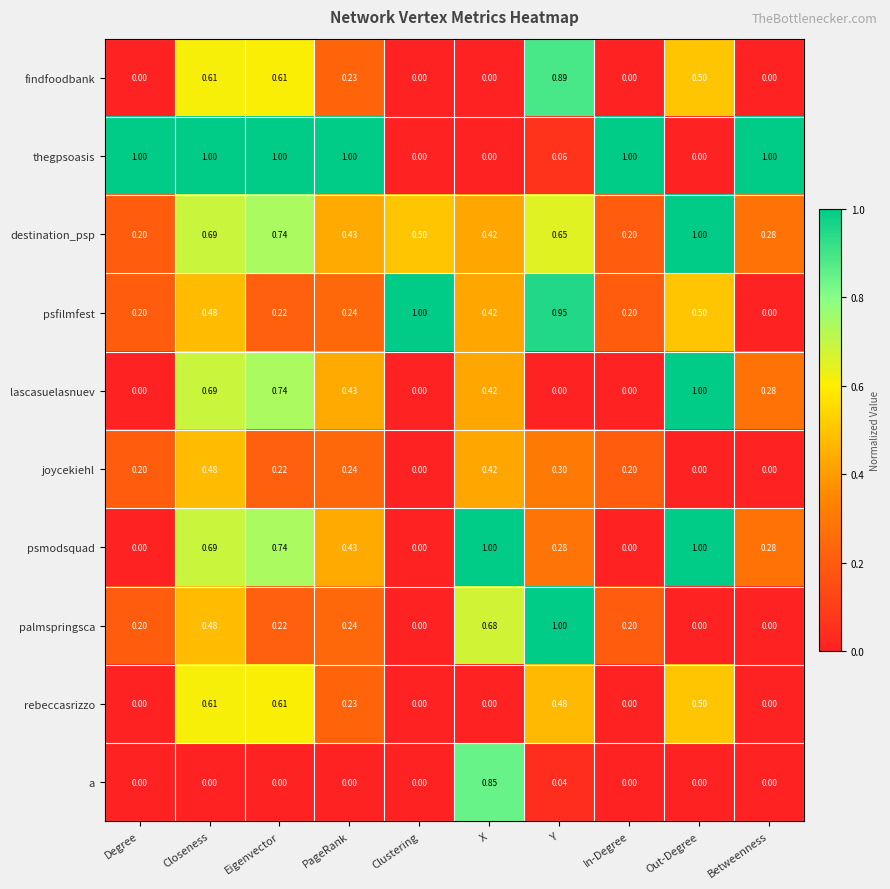

Is the value of palmspringsca at PageRank greater than the value of psmodsquad at In-Degree?

Yes